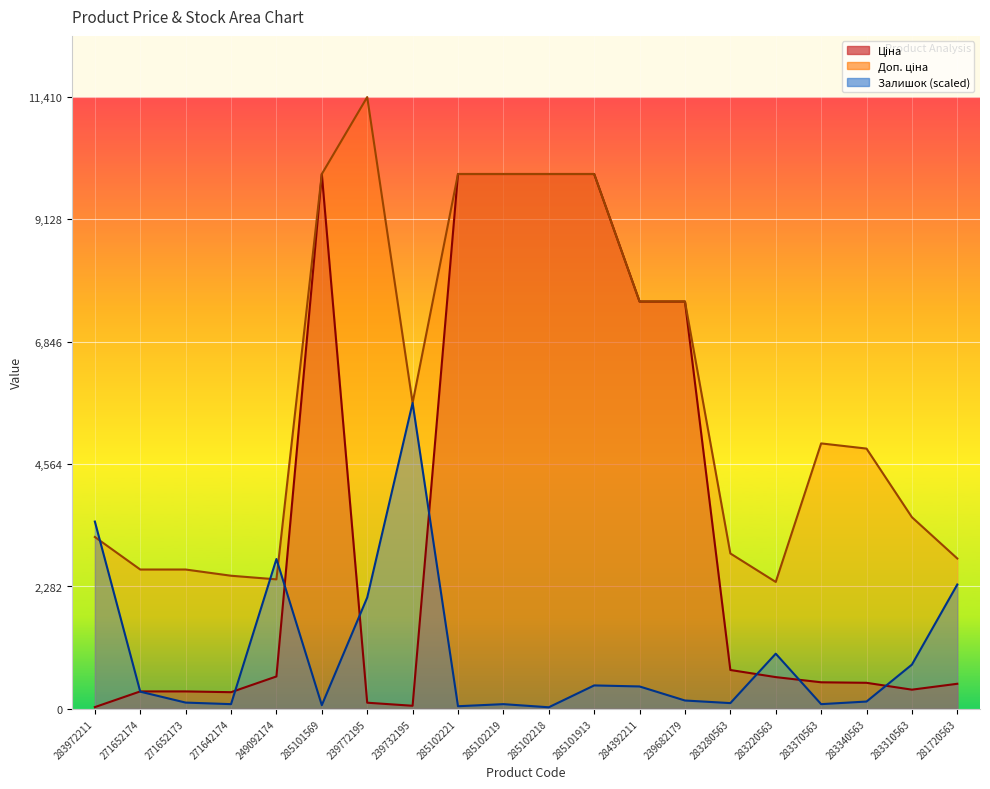

How many interior local valleys does the Ціна series have?

3